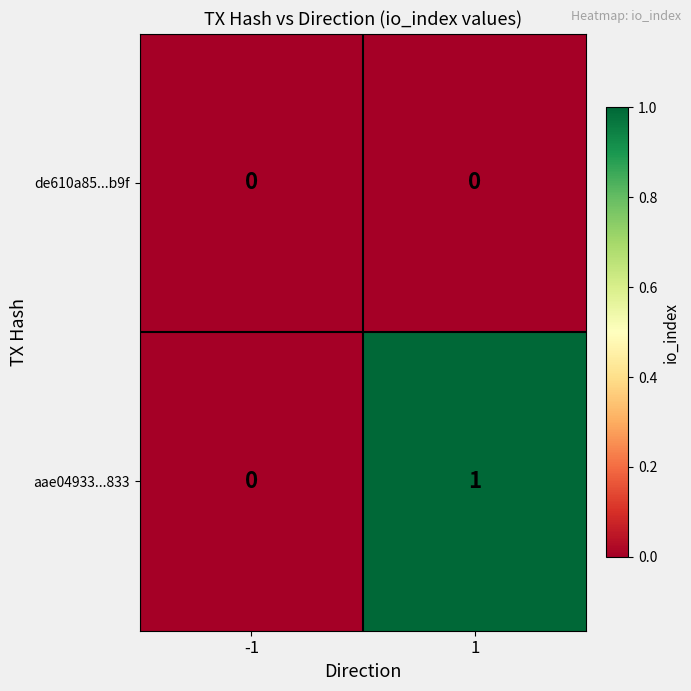

Rank the series by their average value, from lowest to highest.

de610a85...b9f, aae04933...833